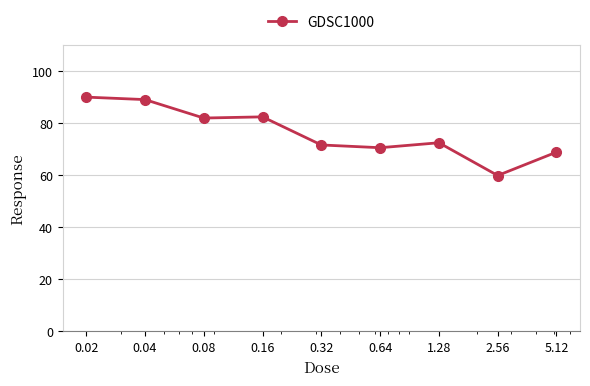

What is the smallest value displayed?

59.9